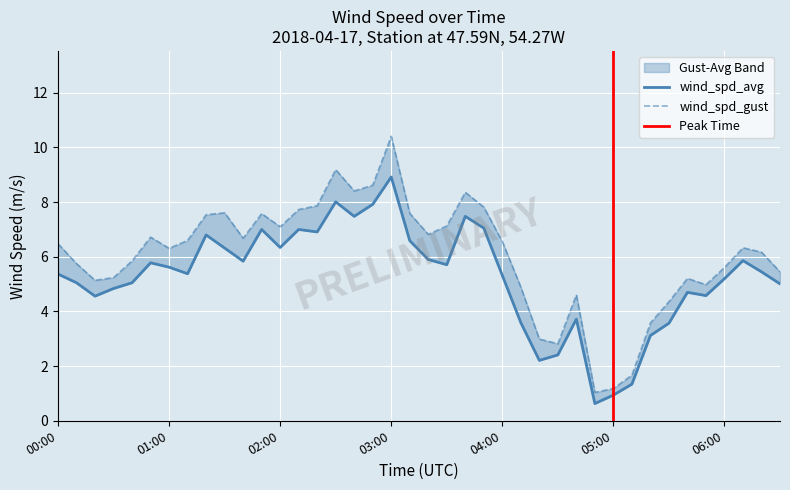

Rank the series by their average value, from highest to lowest.

wind_spd_gust, wind_spd_avg